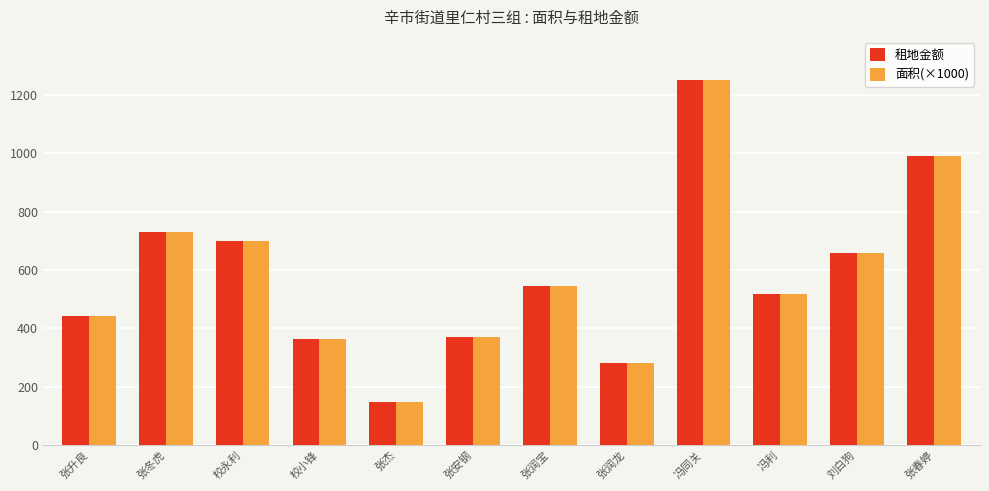

What is the difference between the second highest and second lowest values in the 面积(×1000) series?

710